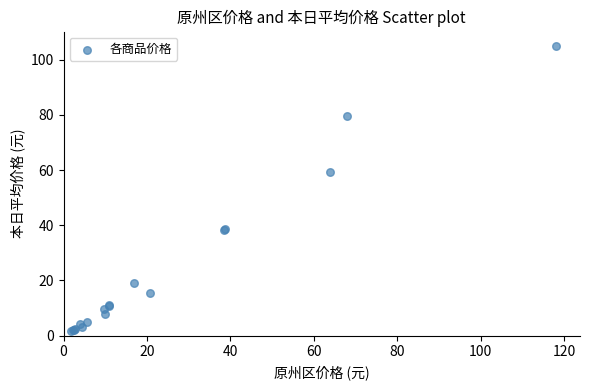

What Y value in the scatter plot is closest to 53?

59.1